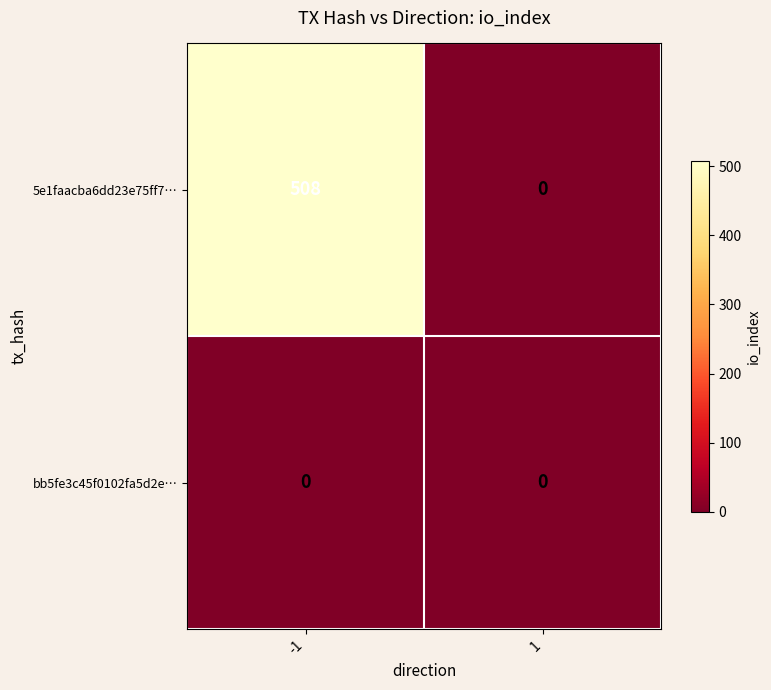

Which series has the largest total across all categories?

5e1faacba6dd23e75ff7…